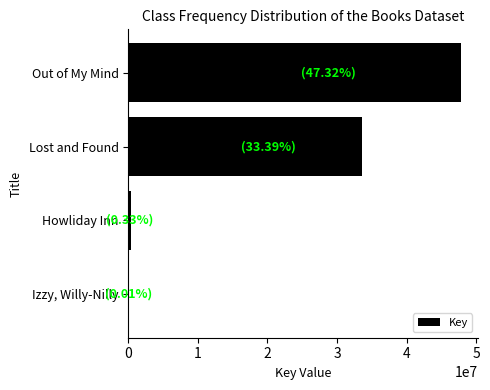

The chart shows a value of 33633542 at Lost and Found. True or false?

True